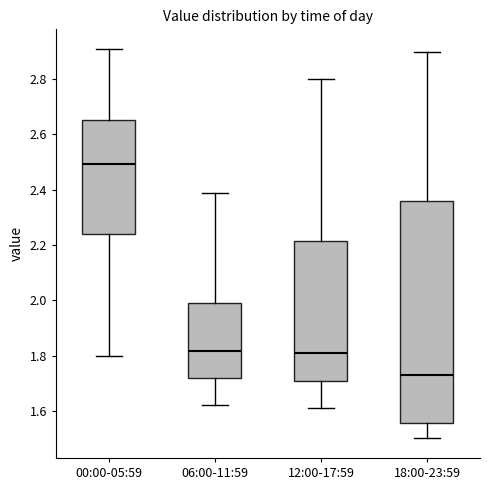

Where is the lower edge of the box for 06:00-11:59 on the y-axis? The values are not printed on the chart, so give them approximately, as read against the axis.

1.72